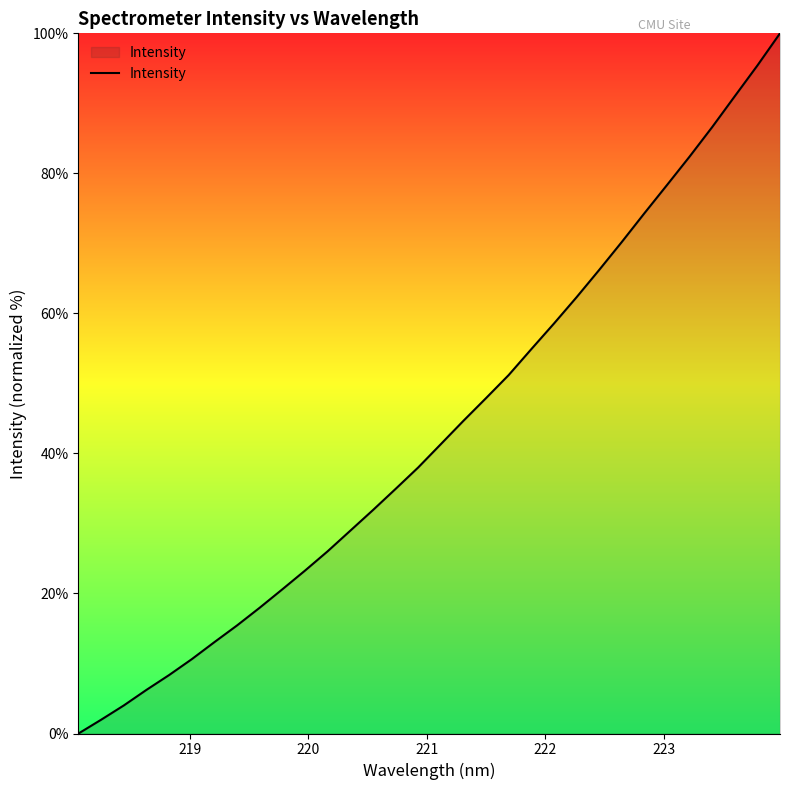

What is the difference between the maximum and minimum values?

100.0